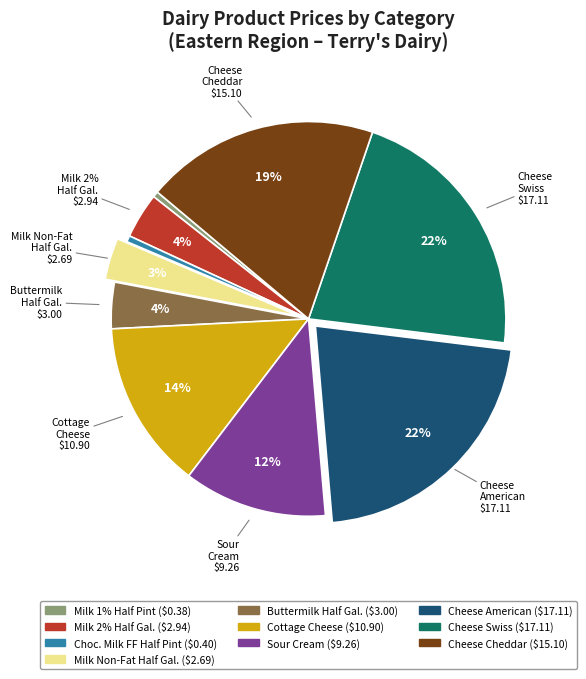

Rank the categories by value from highest to lowest.

Cheese, American, Sliced, Cheese, Swiss, Sliced, Cheese, Cheddar, Mild, Shredded, Cottage Cheese, 2% Small Curd, Sour Cream, Real, Buttermilk (Half Gallon), Milk, Grade A, 2% (Half Gallon), Milk, Non-Fat (Half Gallon), Chocolate Milk, Fat Free (Half Pint), Milk, Grade A, 1% (Half Pint)